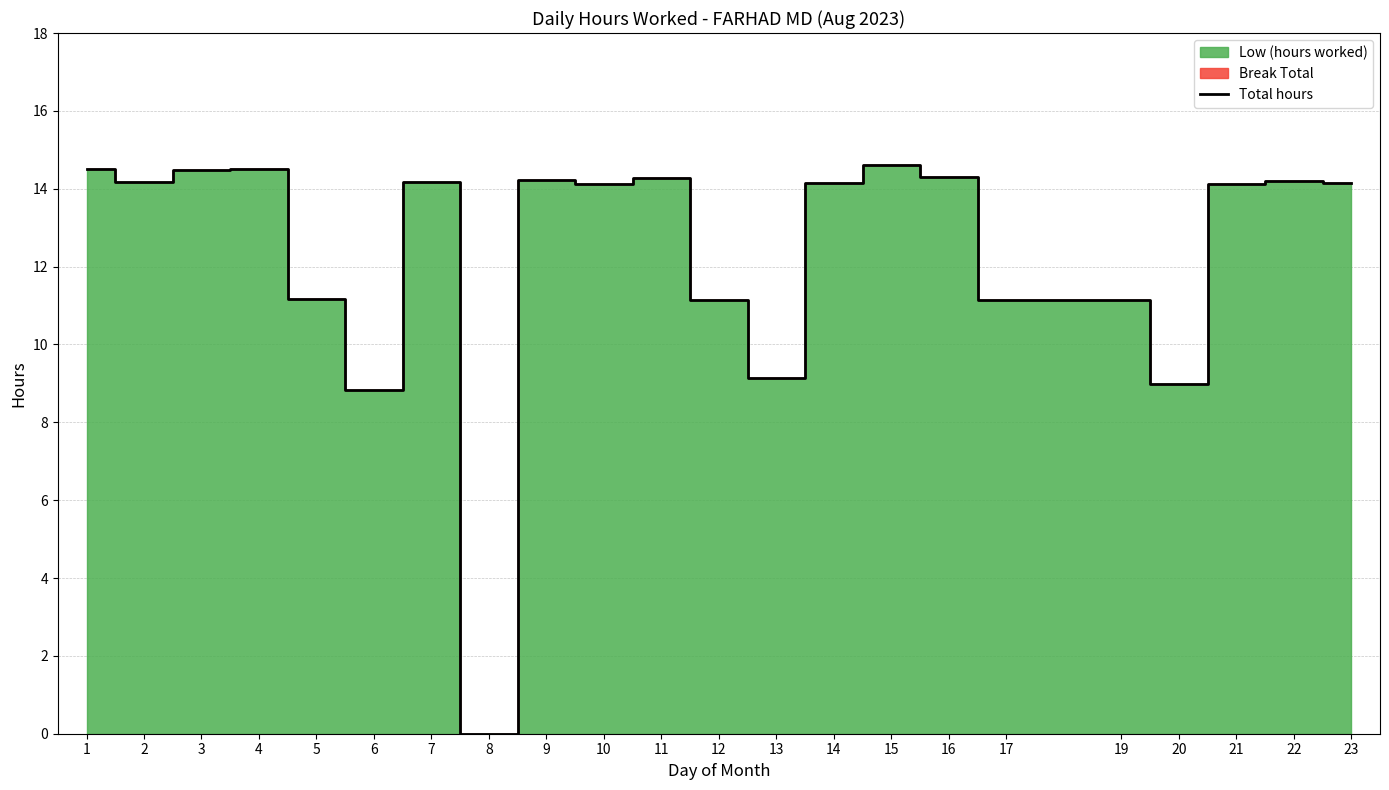

At which category does the chart reach its minimum across all series?

8